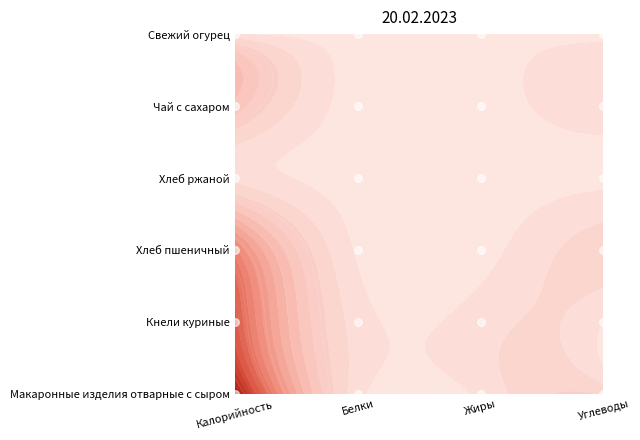

The value at Калорийность is 1. True or false?

True